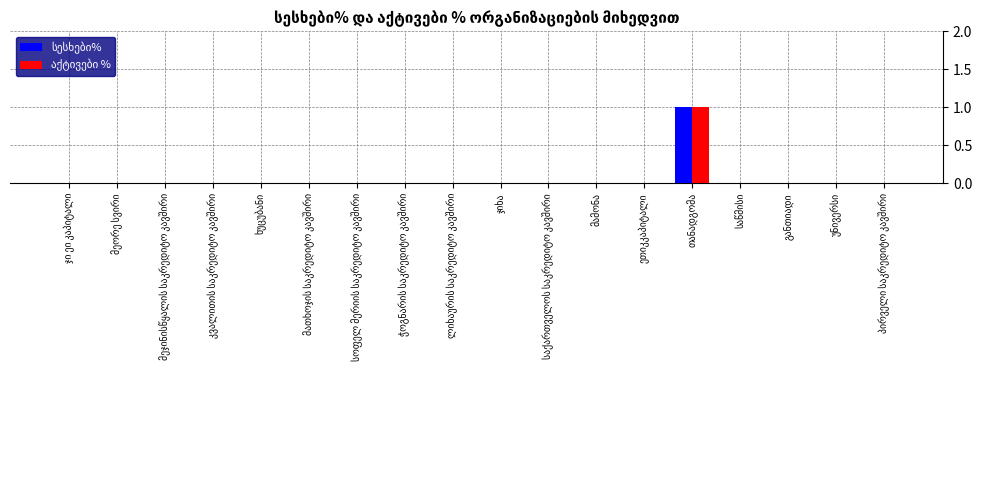

What is the label of the 7th bar from the left?

სოფელ მერიის საკრედიტო კავშირი